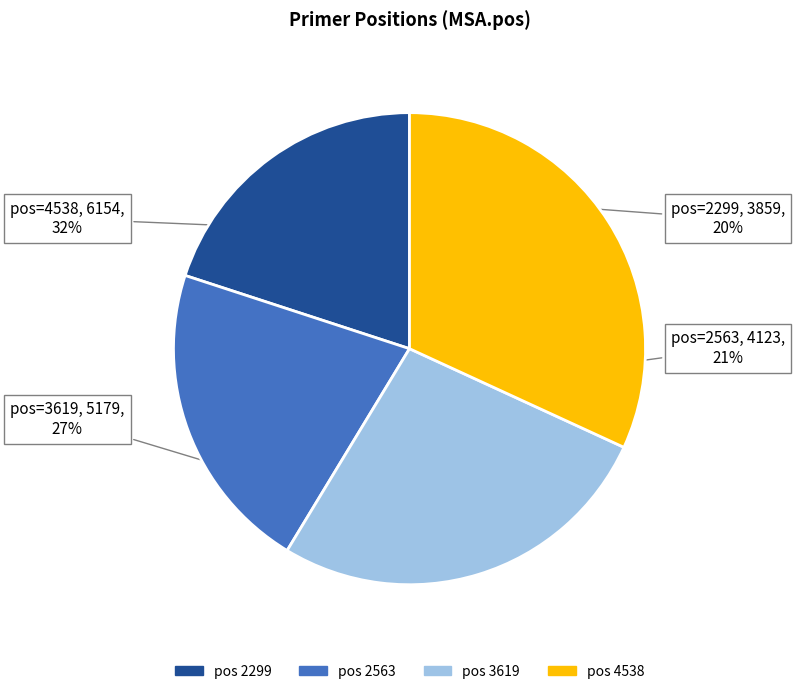

Is there a majority slice in this chart?

No